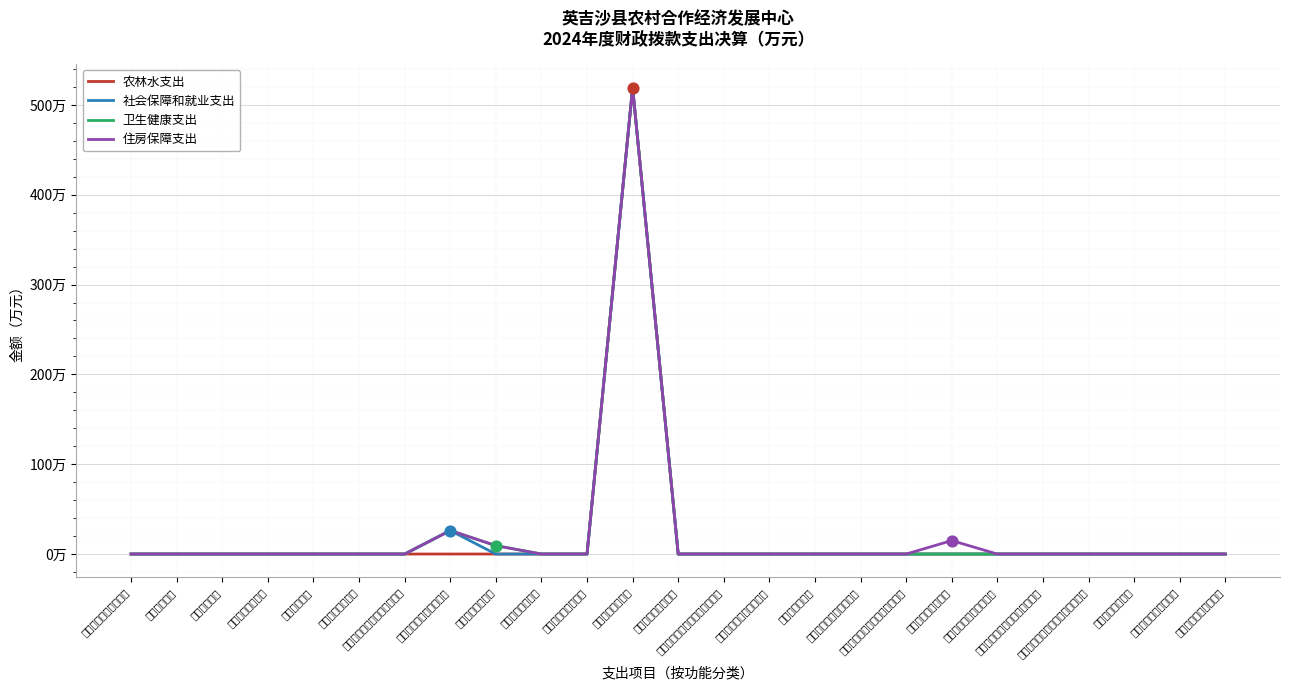

What are all the series names shown in the legend?

农林水支出, 社会保障和就业支出, 卫生健康支出, 住房保障支出